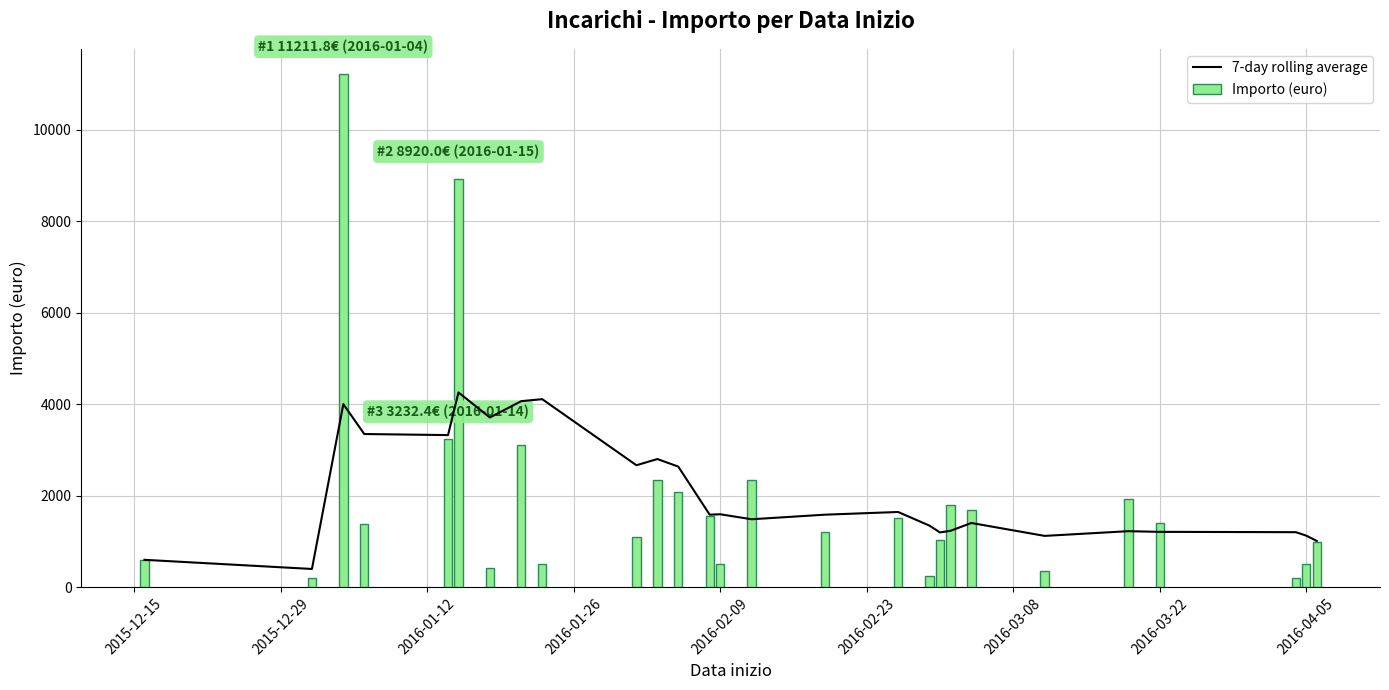

What is the average value of the Importo (euro) series?

1940.3